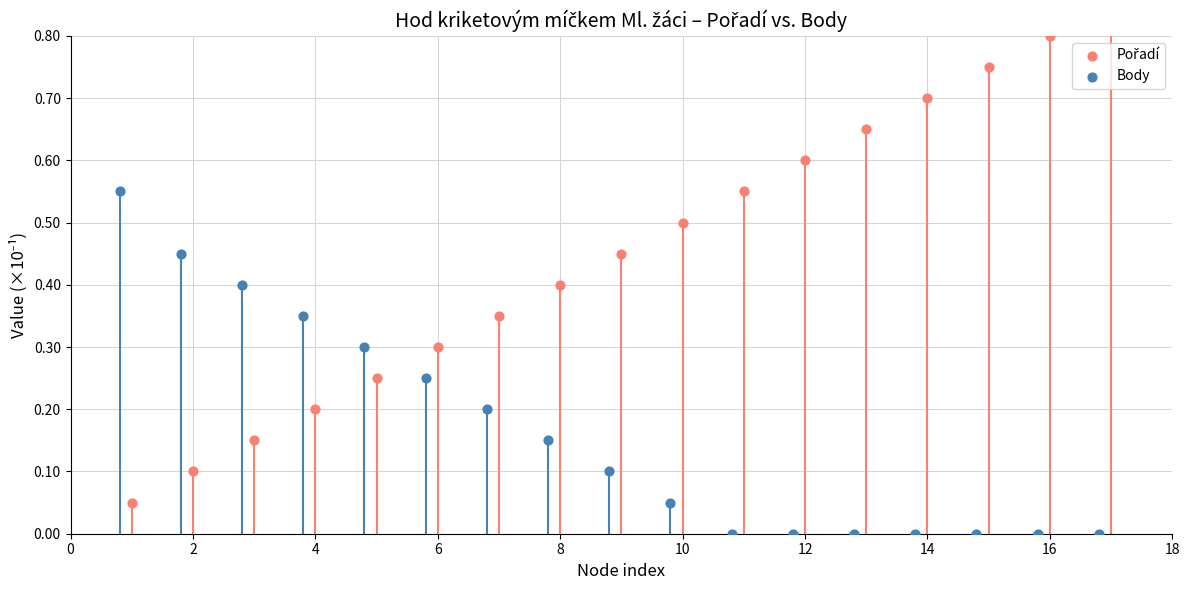

Which series reaches the minimum Y coordinate?

Body